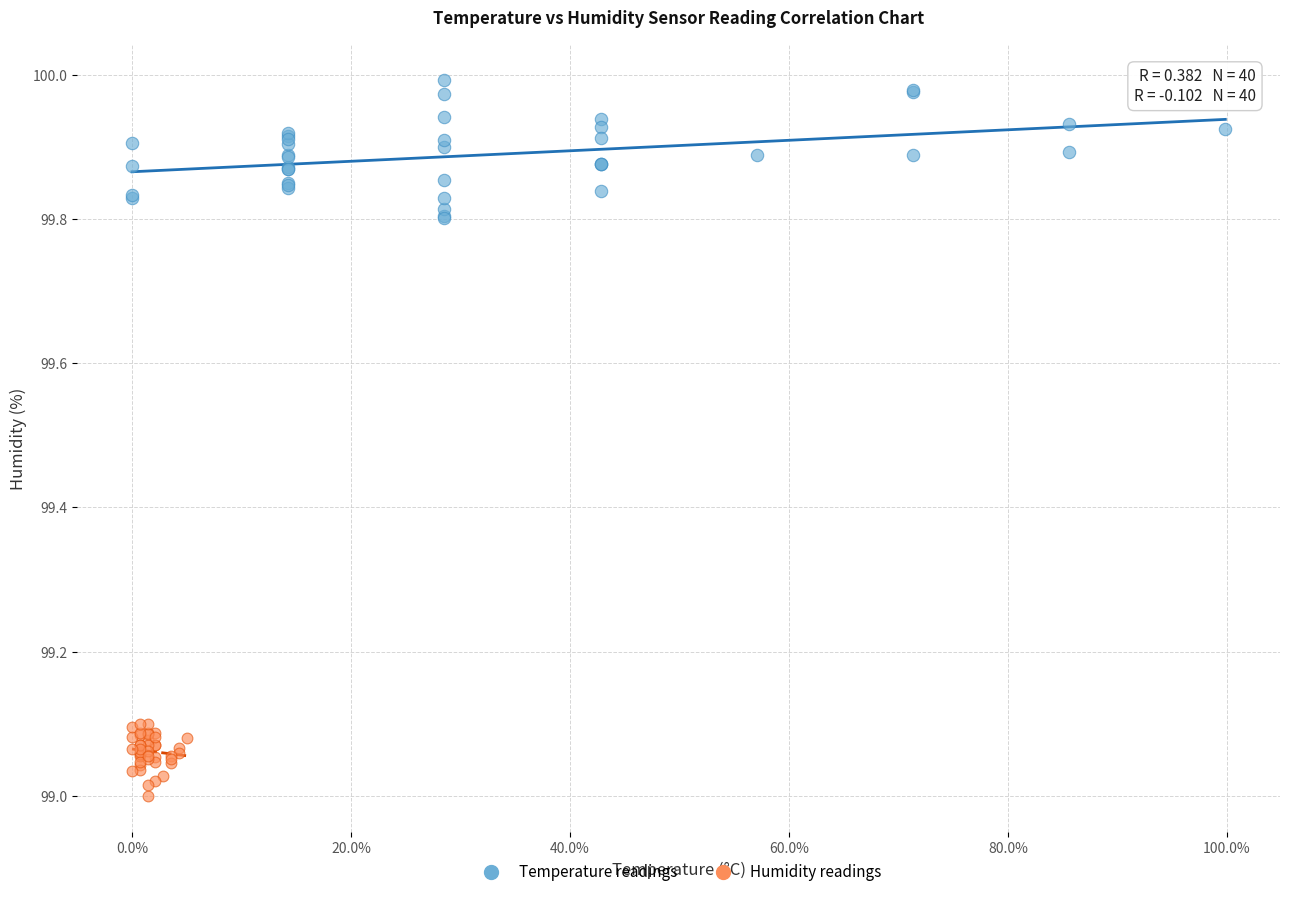

What are all the series names shown in the legend?

Temperature readings, Humidity readings